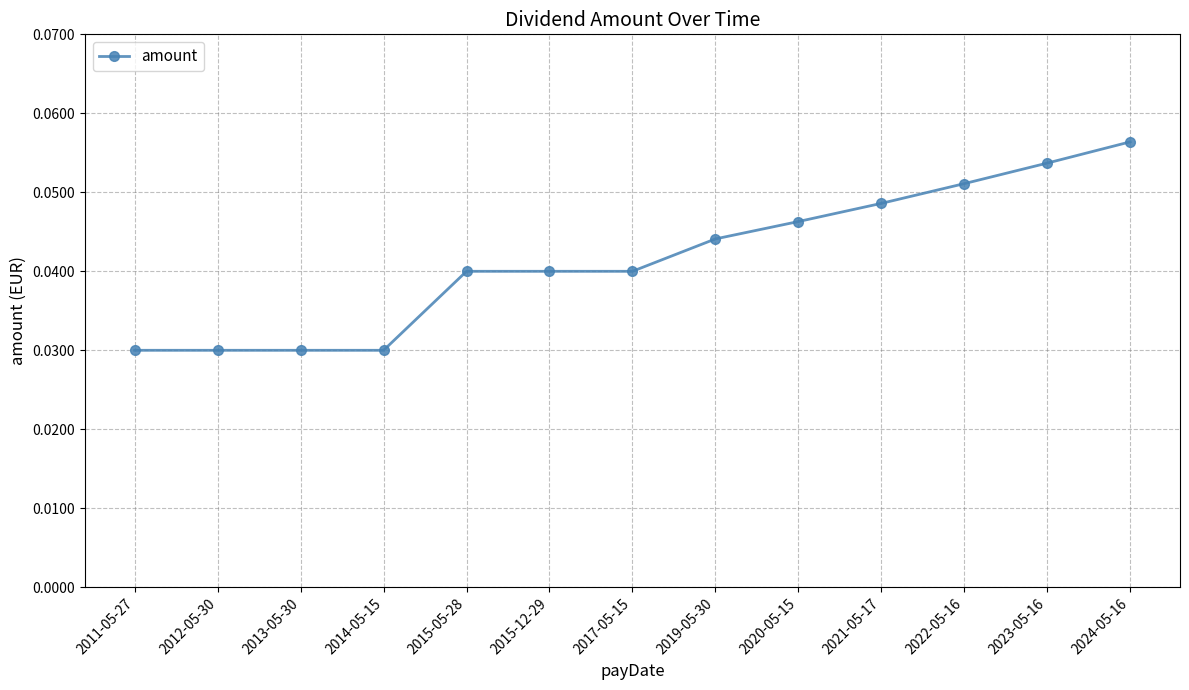

How many series are shown in this chart?

1